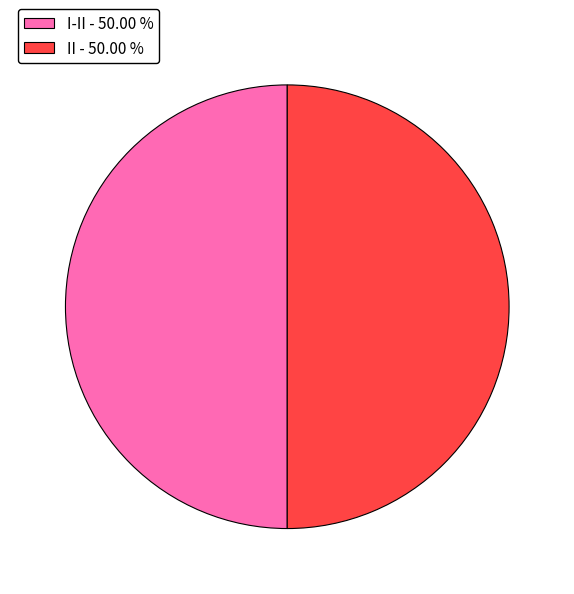

Is the sum of I-II - 50.00 % and II - 50.00 % greater than half?

Yes